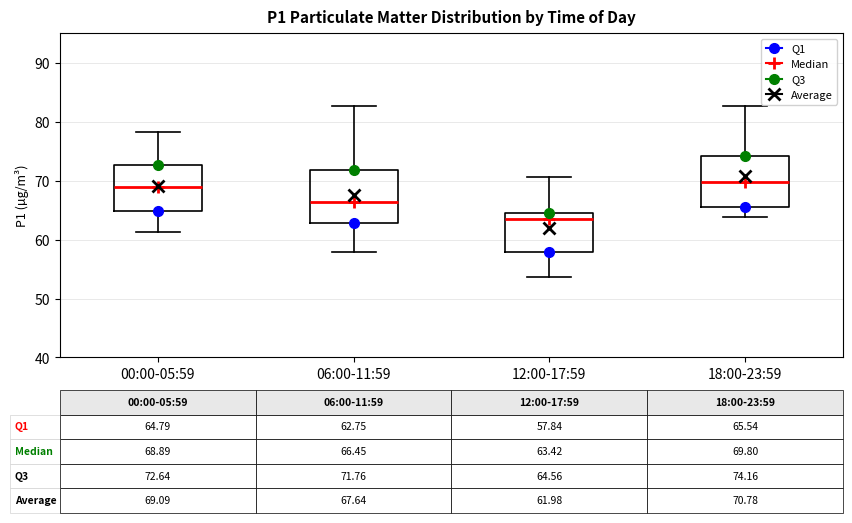

Which box's median line is the lowest?

12:00-17:59